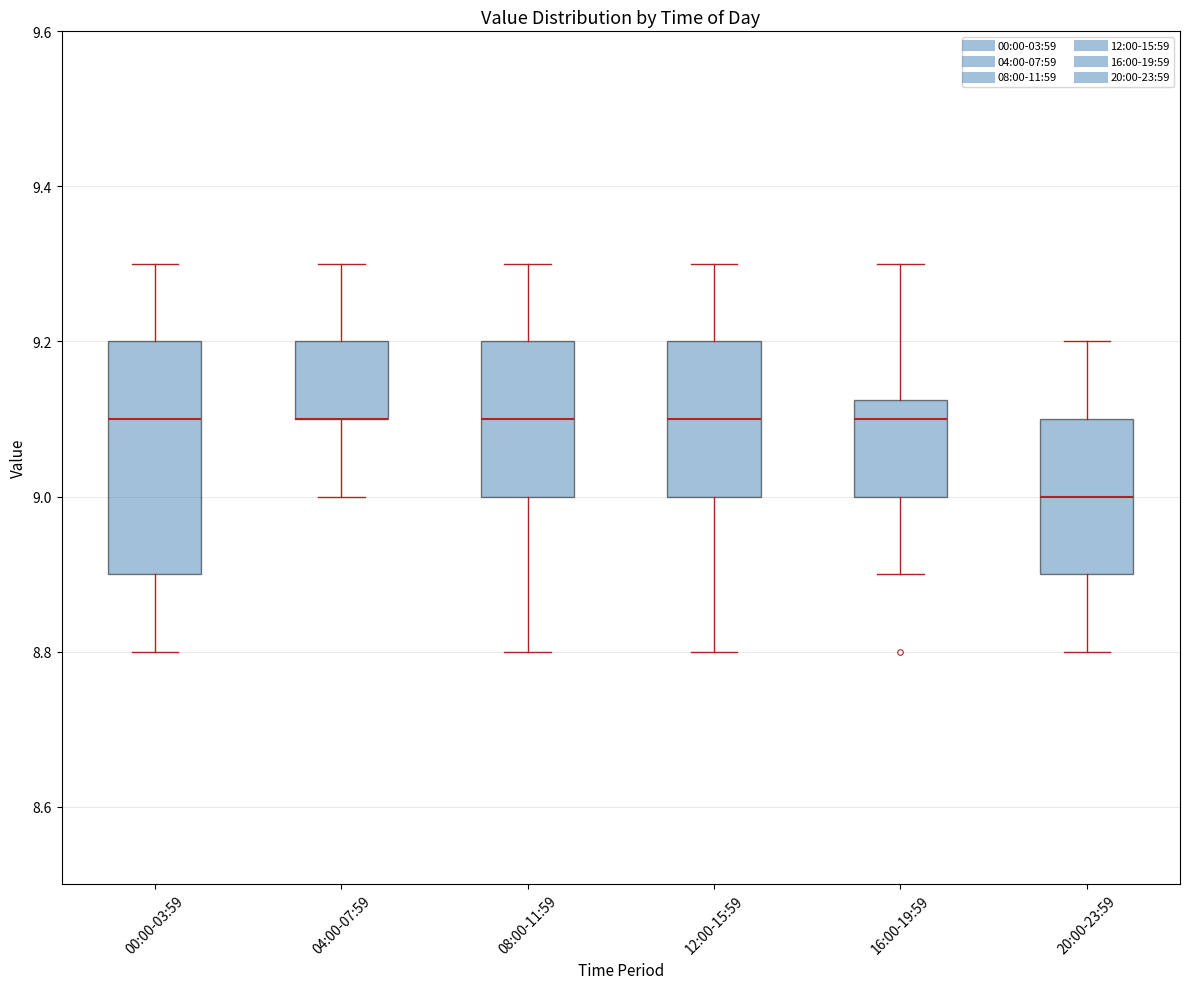

Comparing the boxes themselves (not the whiskers), which one is the tallest?

00:00-03:59